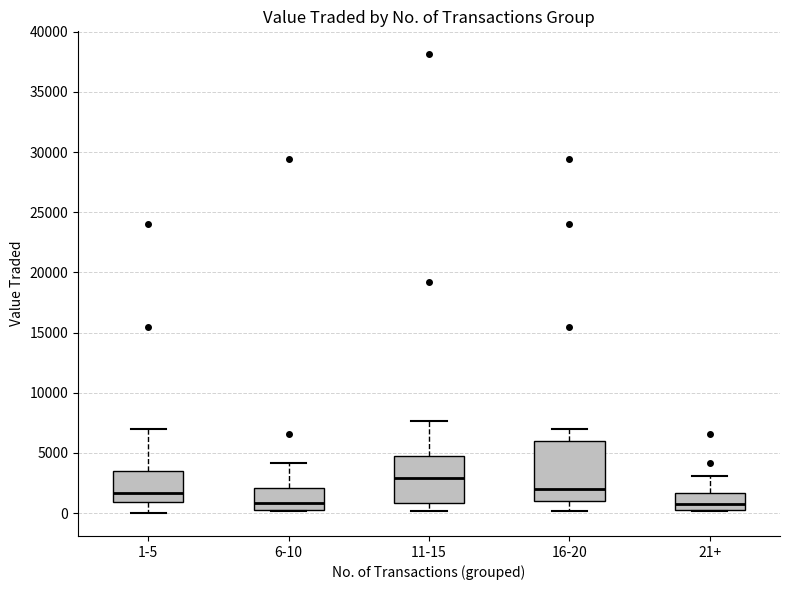

Reading left to right, read every box against the y-axis: the position of its median line, the range the box covers, and the ends of its whiskers. The values are not printed on the chart, so give them approximately, as read against the axis.

1-5: median 1500, box 1000 to 3500, whiskers 0 to 7000
6-10: median 1000, box 500 to 2000, whiskers 0 to 4000
11-15: median 3000, box 1000 to 5000, whiskers 0 to 7500
16-20: median 2000, box 1000 to 6000, whiskers 0 to 7000
21+: median 500 (just above the box's lower edge), box 500 to 1500, whiskers 0 to 3000